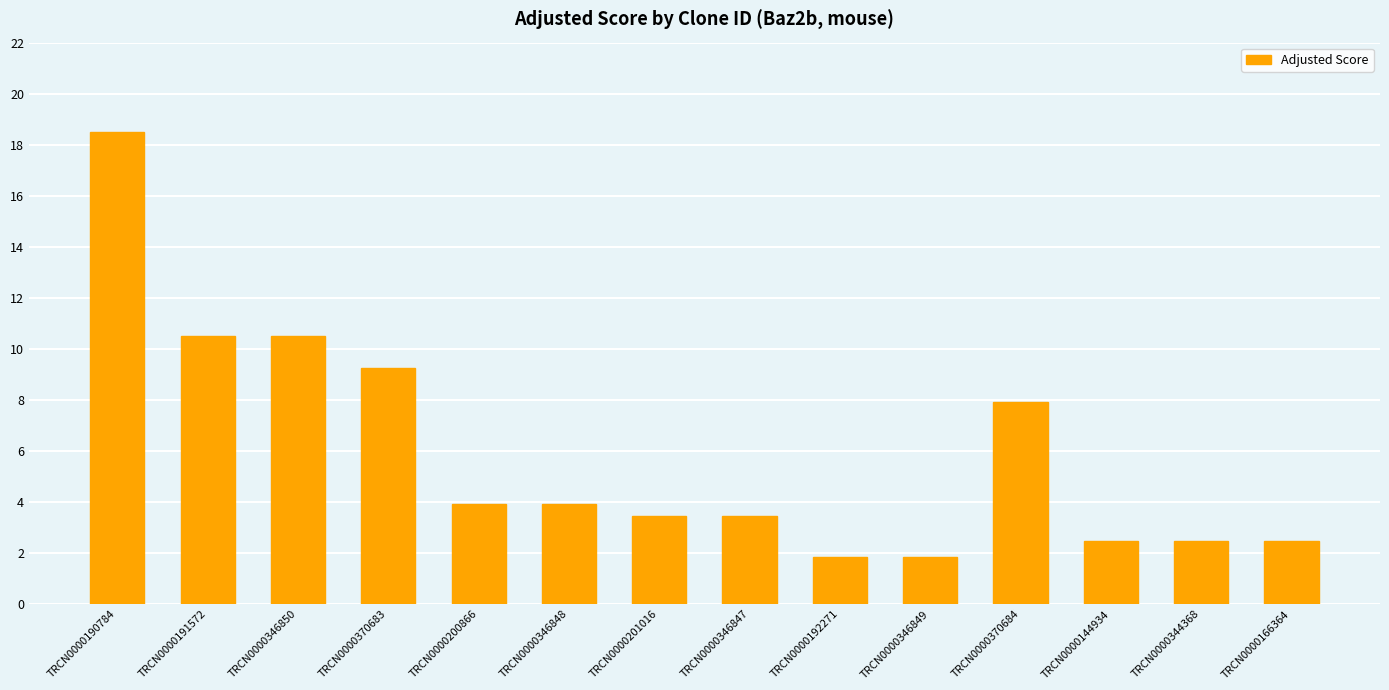

What is the label of the 3rd bar from the left?

TRCN0000346850